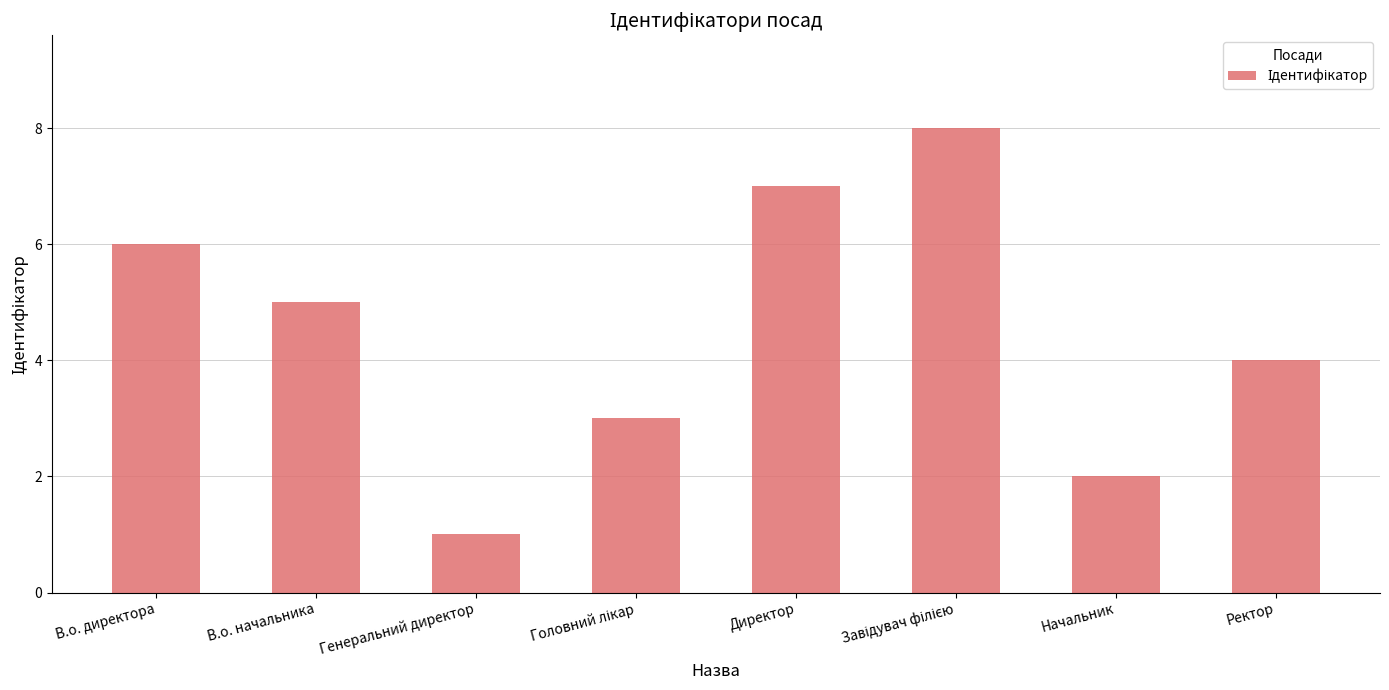

Is it true that the value at В.о. начальника is 3?

False